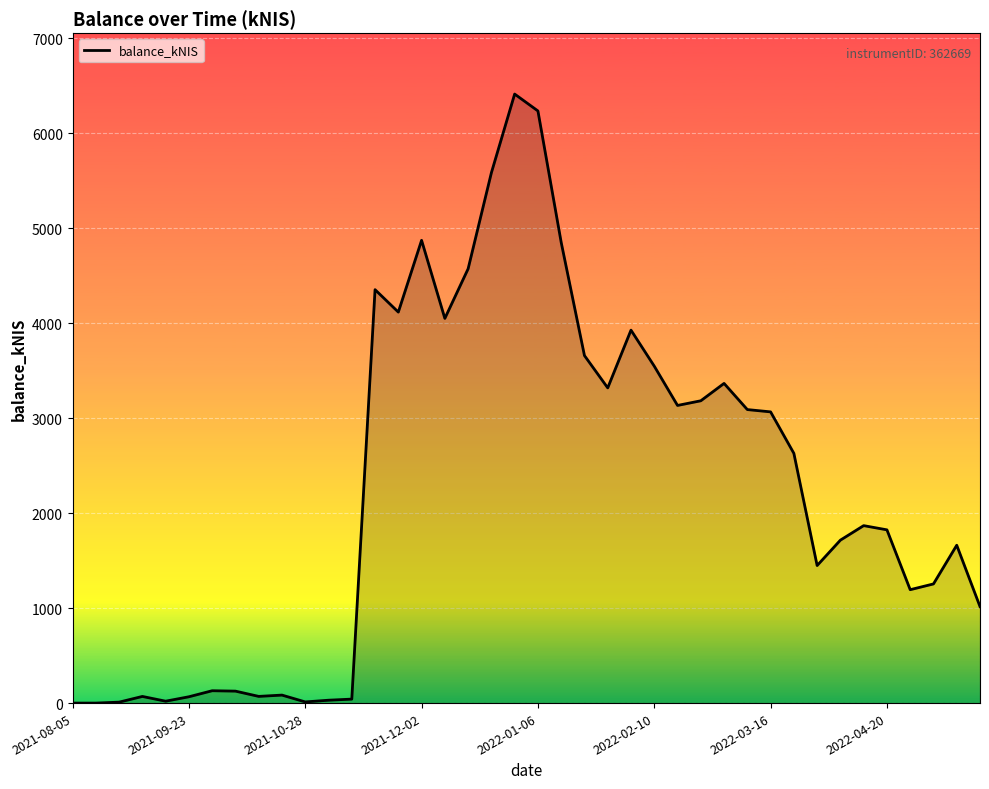

What is the greatest value displayed?

6411.3